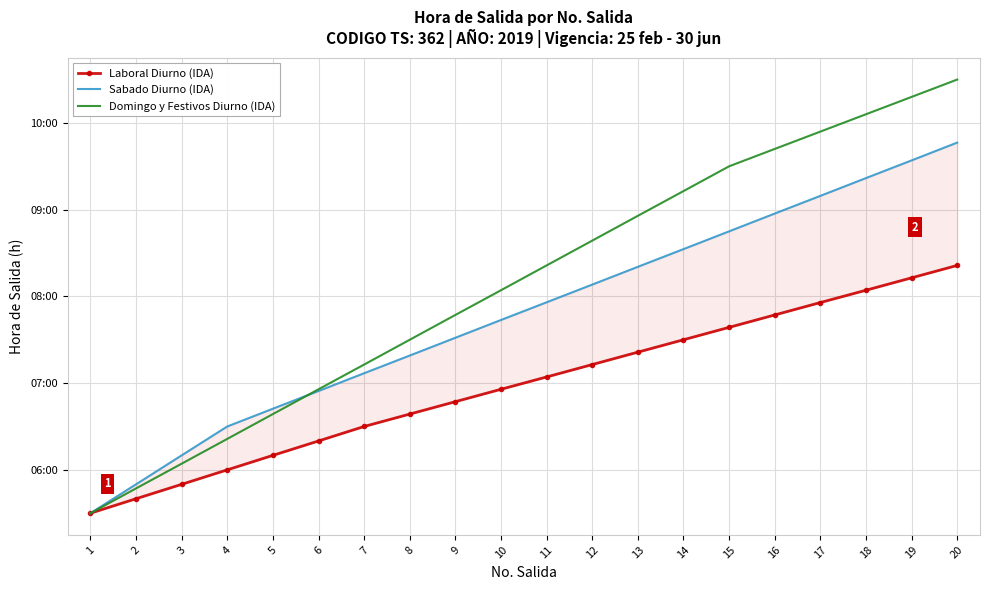

What value does the Laboral Diurno (IDA) series have at 7?

6.5